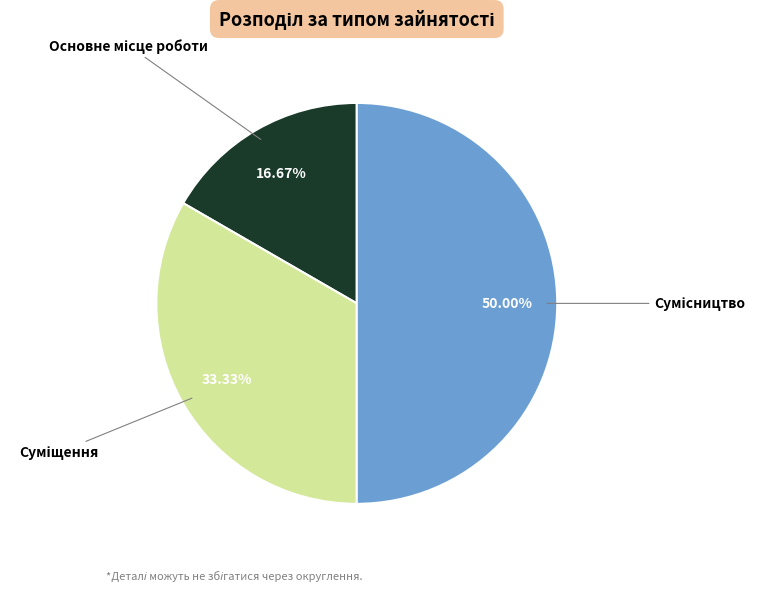

How many slices are in this pie chart?

3